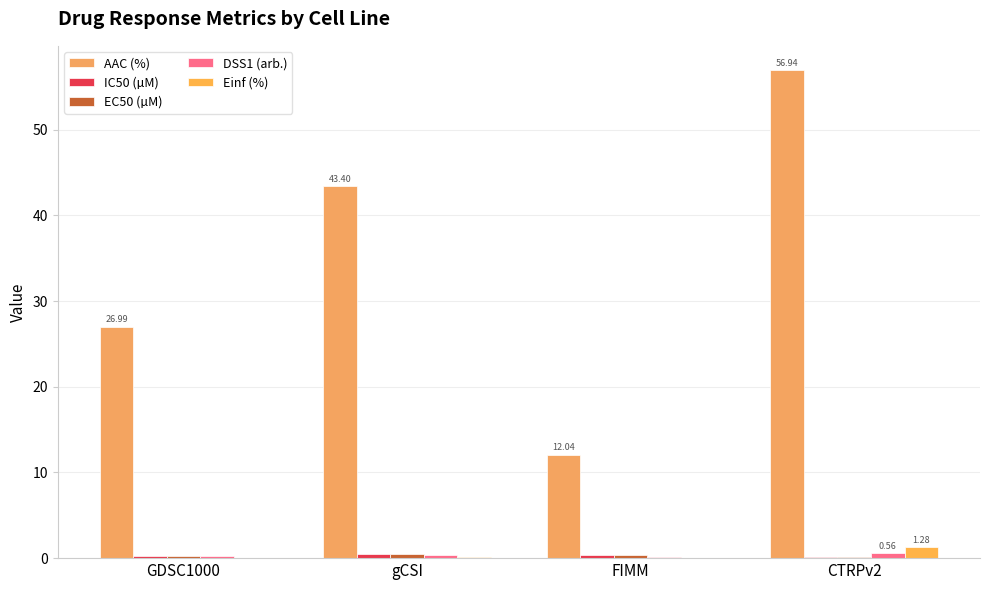

Which category has the highest value in the EC50 (µM) series?

gCSI